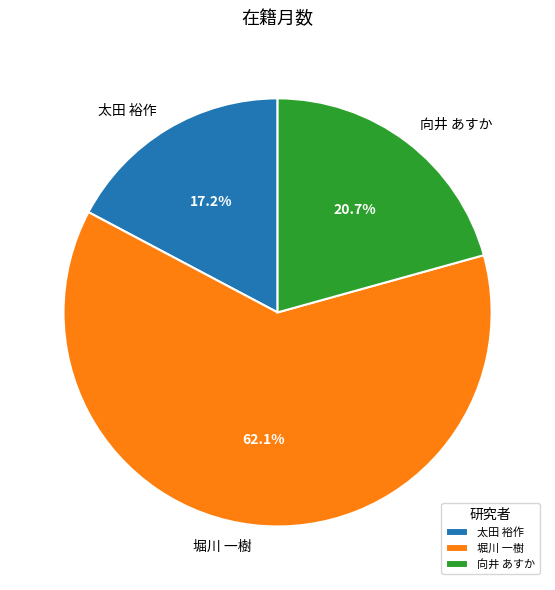

Is 太田 裕作 the majority of the pie?

No